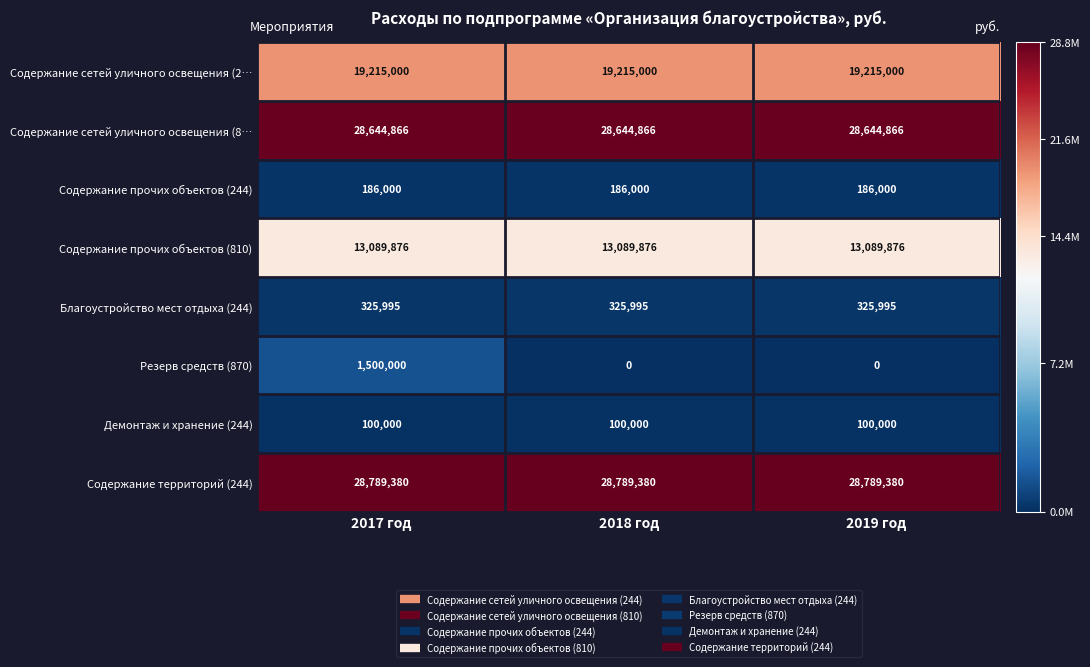

List the series in order of their peak value, lowest first.

Демонтаж и хранение (244), Содержание прочих объектов (244), Благоустройство мест отдыха (244), Резерв средств (870), Содержание прочих объектов (810), Содержание сетей уличного освещения (2…, Содержание сетей уличного освещения (8…, Содержание территорий (244)